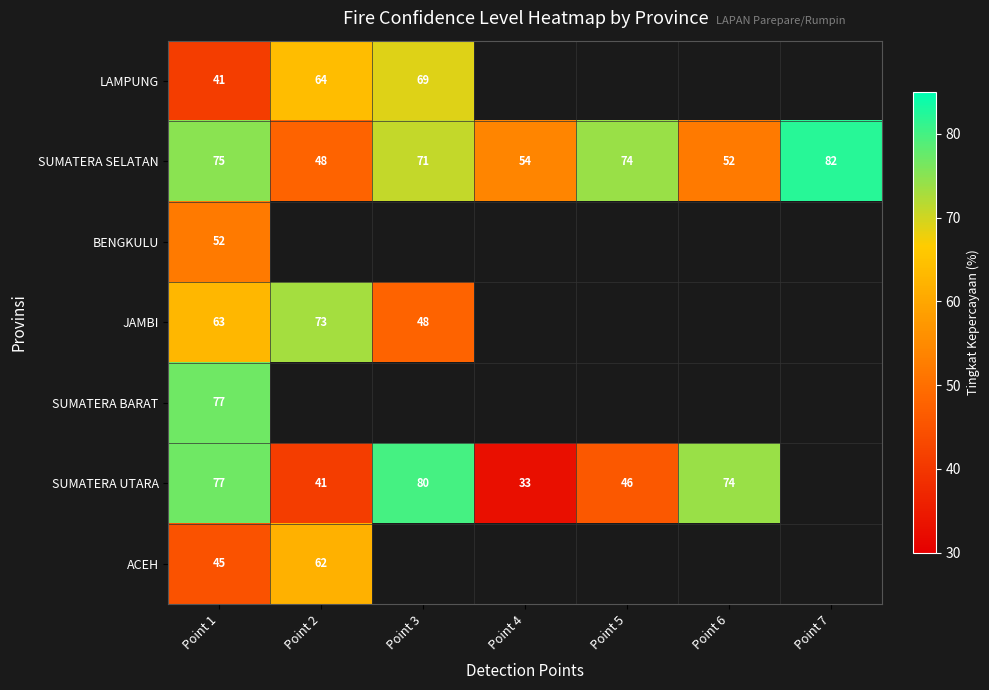

Rank the categories by SUMATERA SELATAN value from lowest to highest.

Point 2, Point 6, Point 4, Point 3, Point 5, Point 1, Point 7